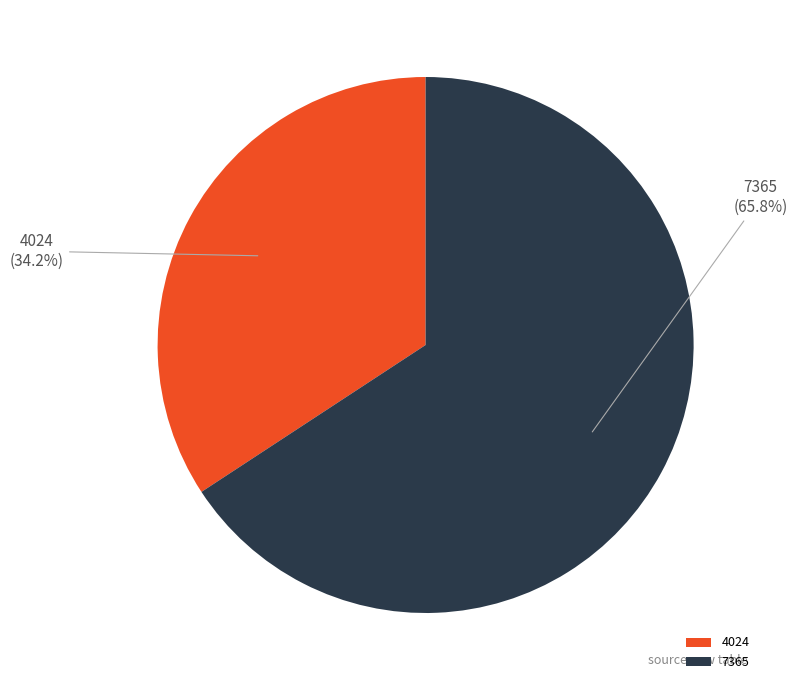

What percentage is the 7365 slice, to the nearest percent?

66%